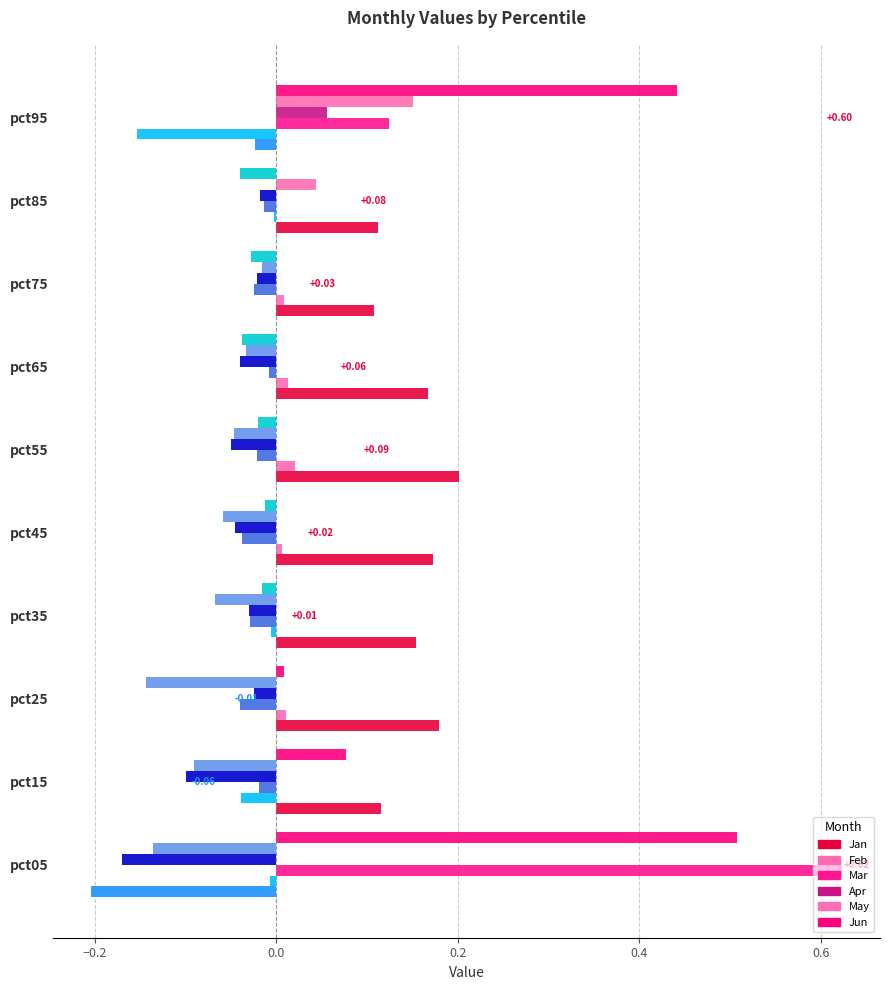

Rank the series at pct35 from highest to lowest value.

Jan, Feb, Jun, Mar, Apr, May